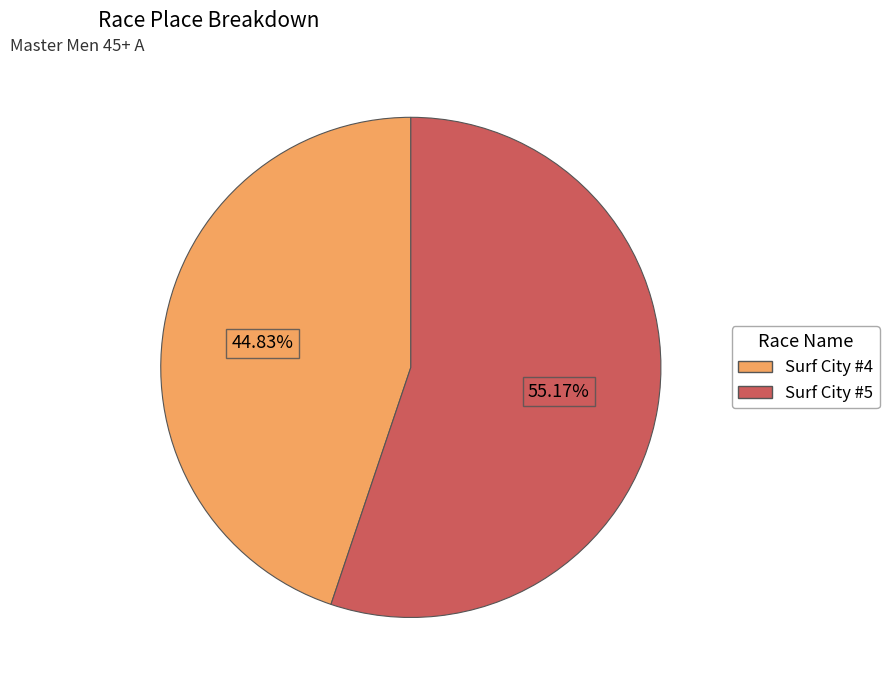

To the nearest percent, what is the combined percentage of Surf City #4 and Surf City #5?

100%